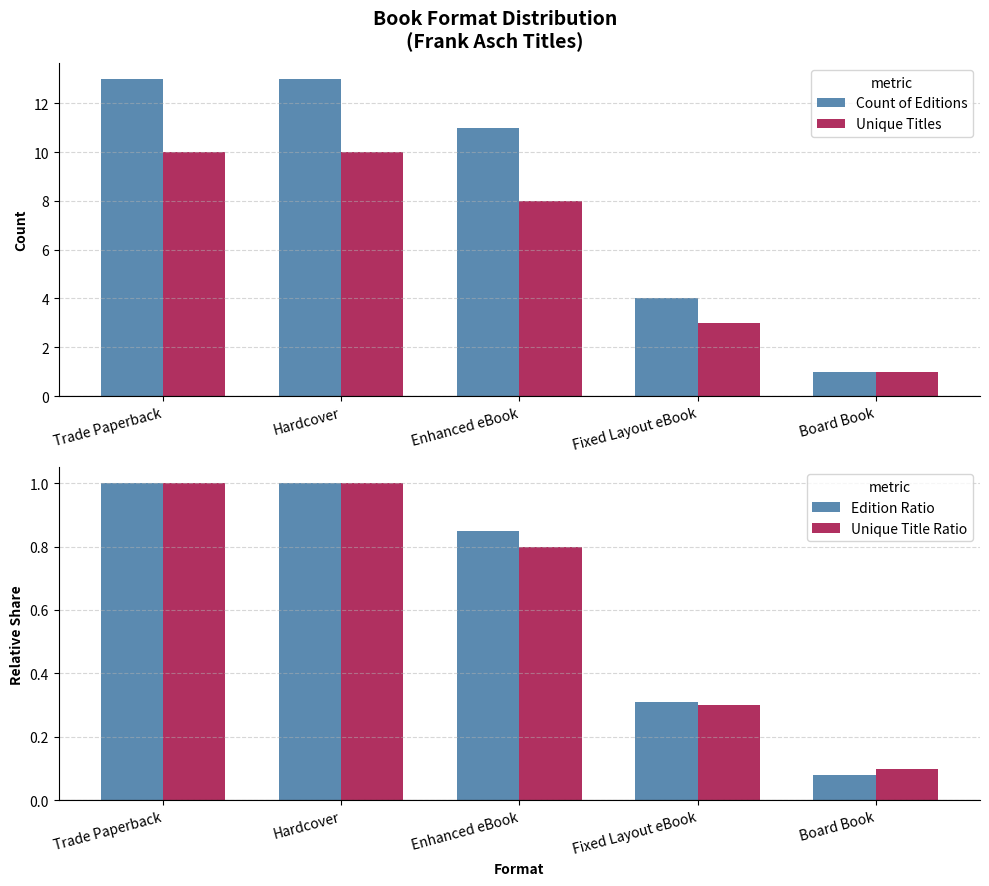

What is the spread (max minus min) of values at Trade Paperback?

12.0